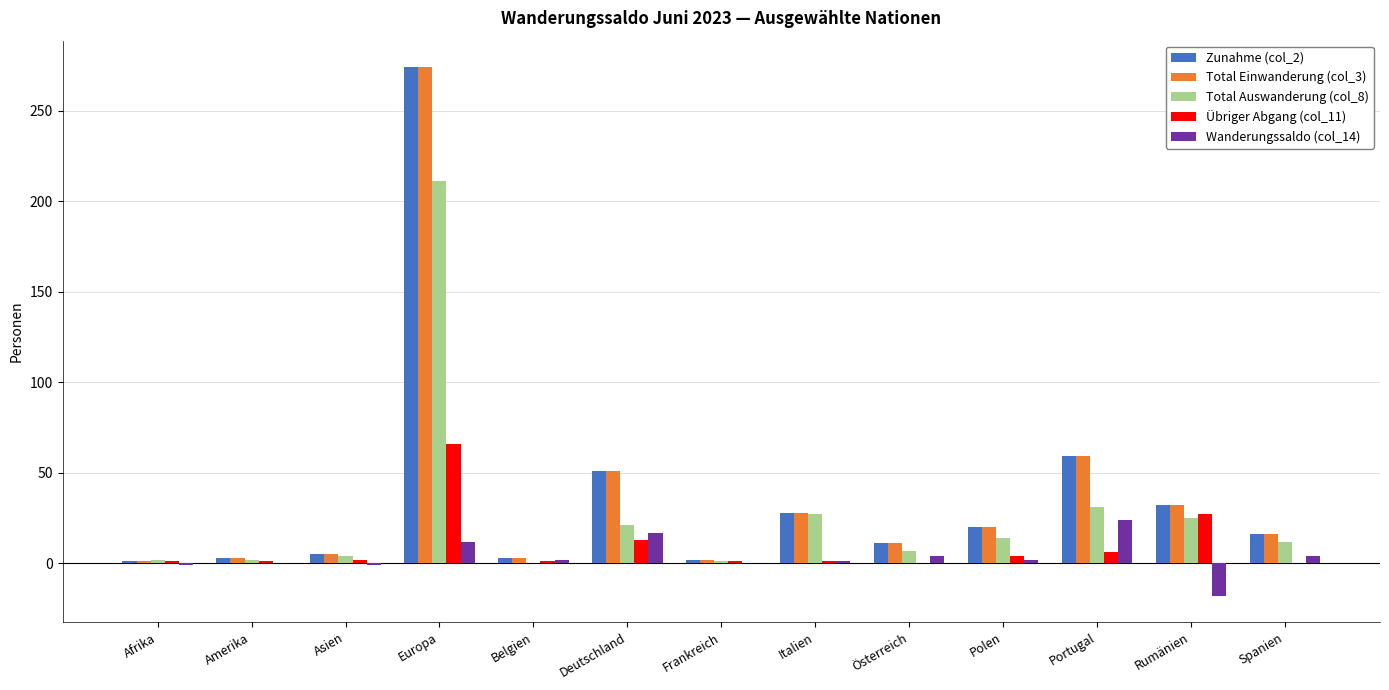

What is the average value of the Zunahme (col_2) series?

39